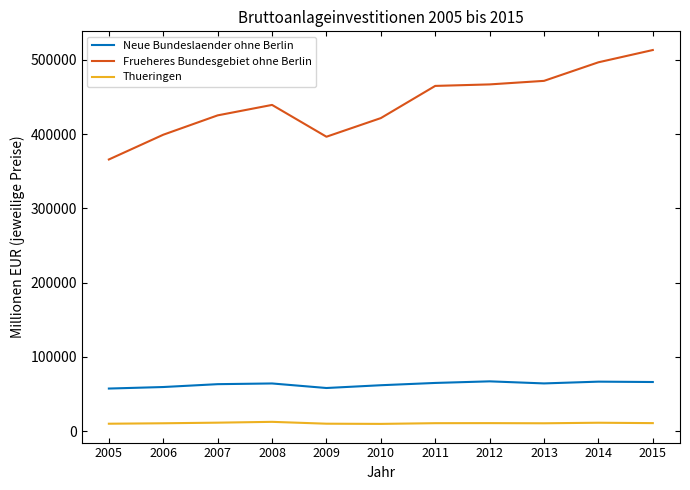

True or false: Thueringen and Frueheres Bundesgebiet ohne Berlin intersect in this chart.

False